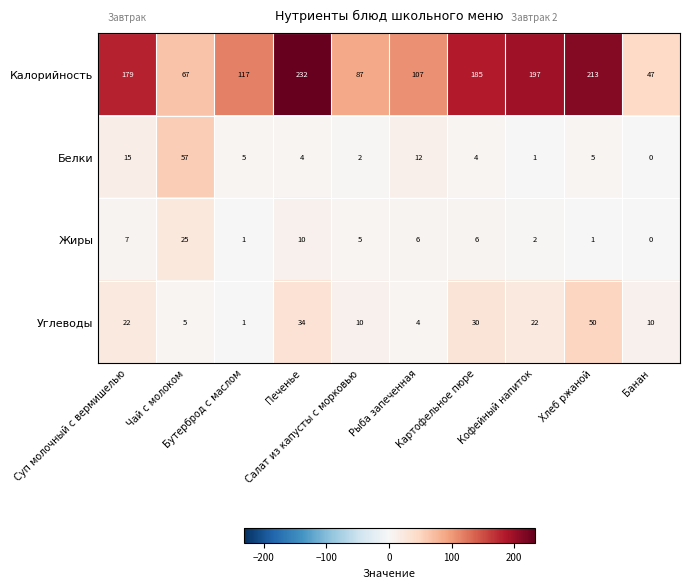

Which series has the largest range (max minus min)?

Калорийность